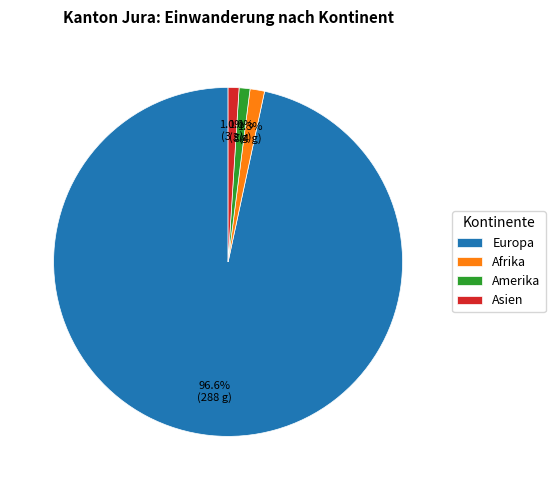

Is Europa the majority of the pie?

Yes